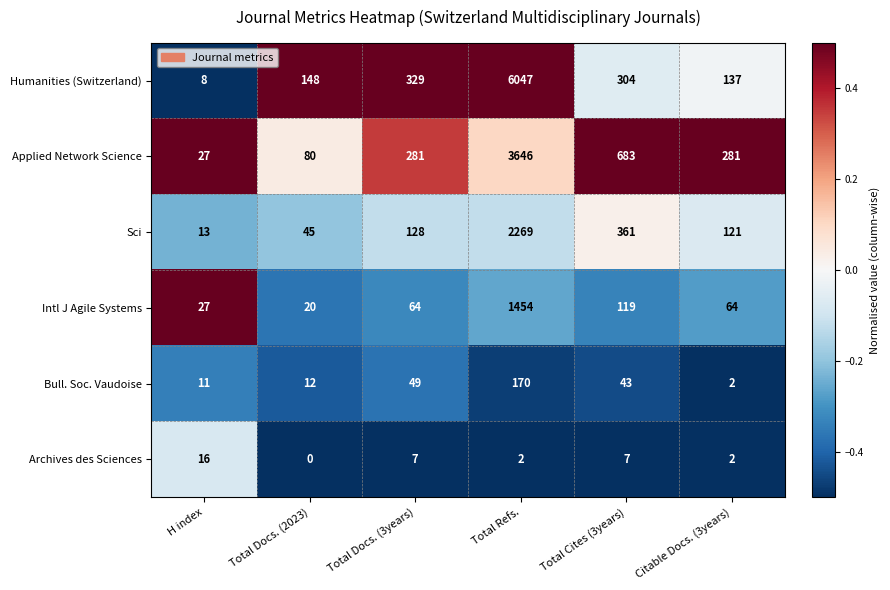

At which label is Sci closest to 1141?

Total Cites (3years)